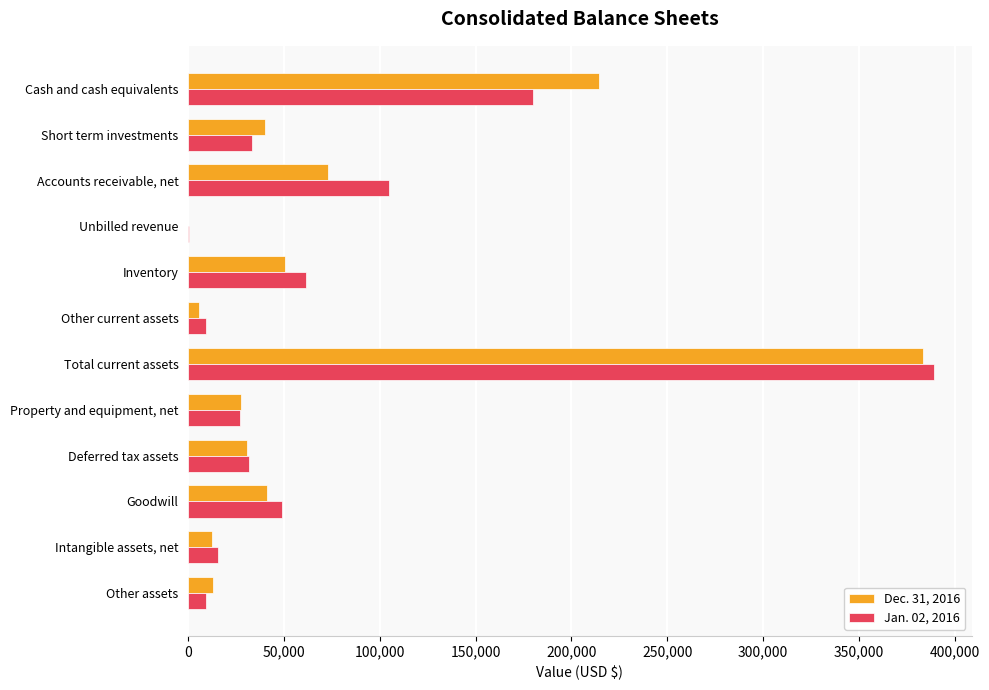

How many categories are shown in the chart?

12